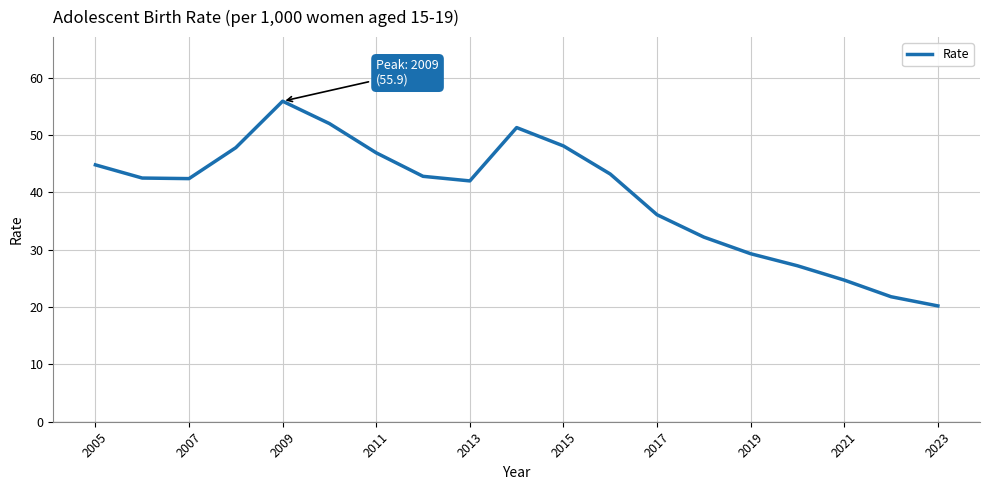

What is the smallest value displayed?

20.2